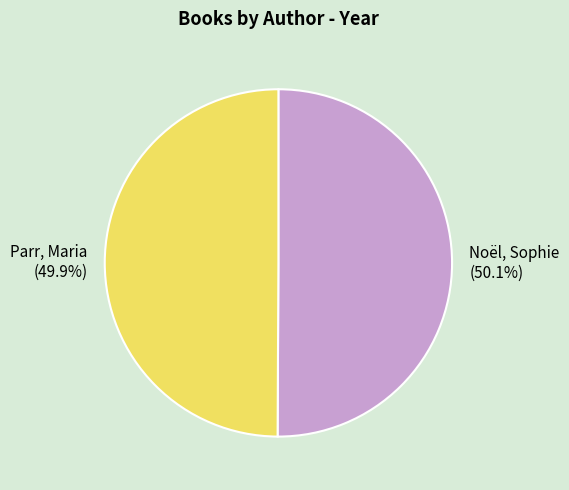

Count the number of slices in the pie.

2